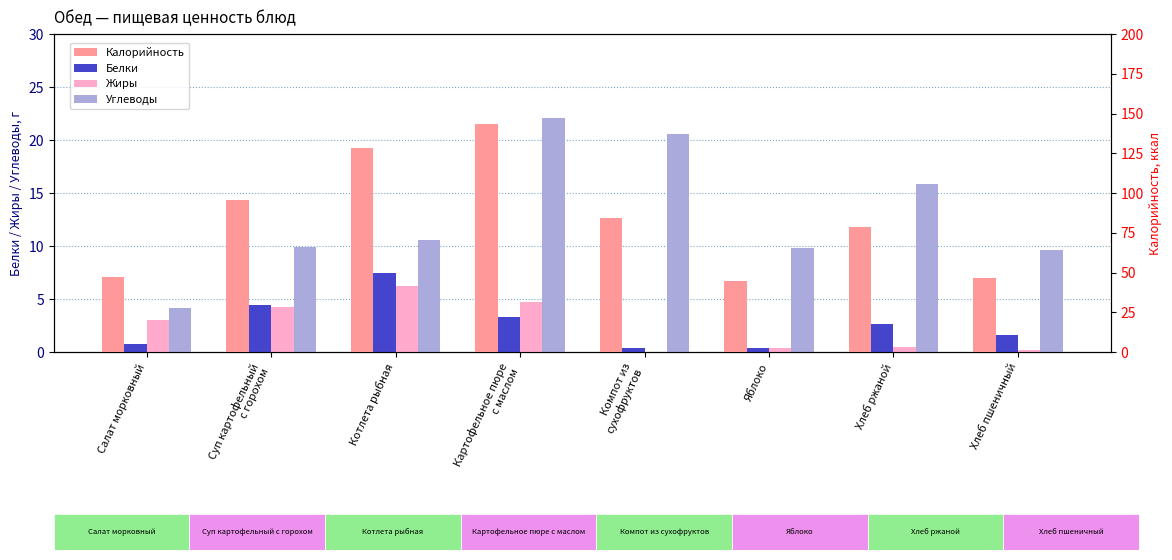

What position from the left is Яблоко?

6